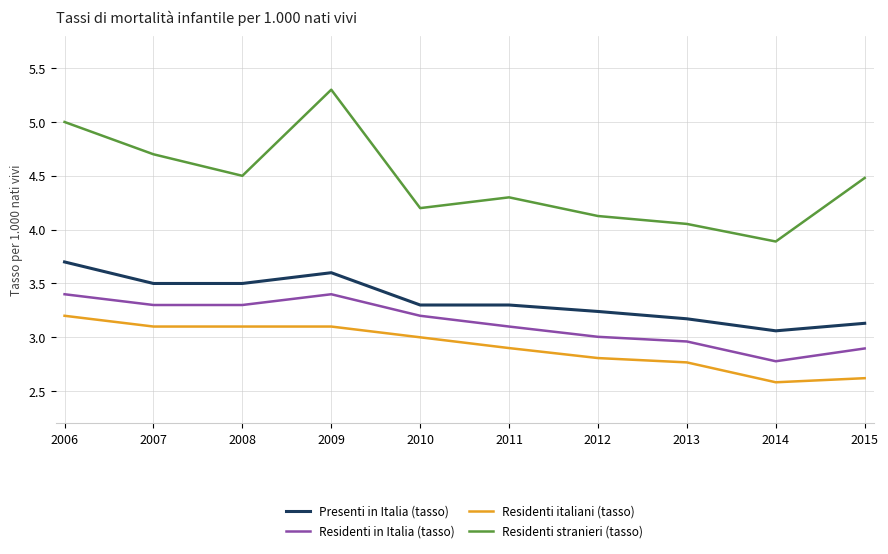

At which category does the chart reach its peak across all series?

2009